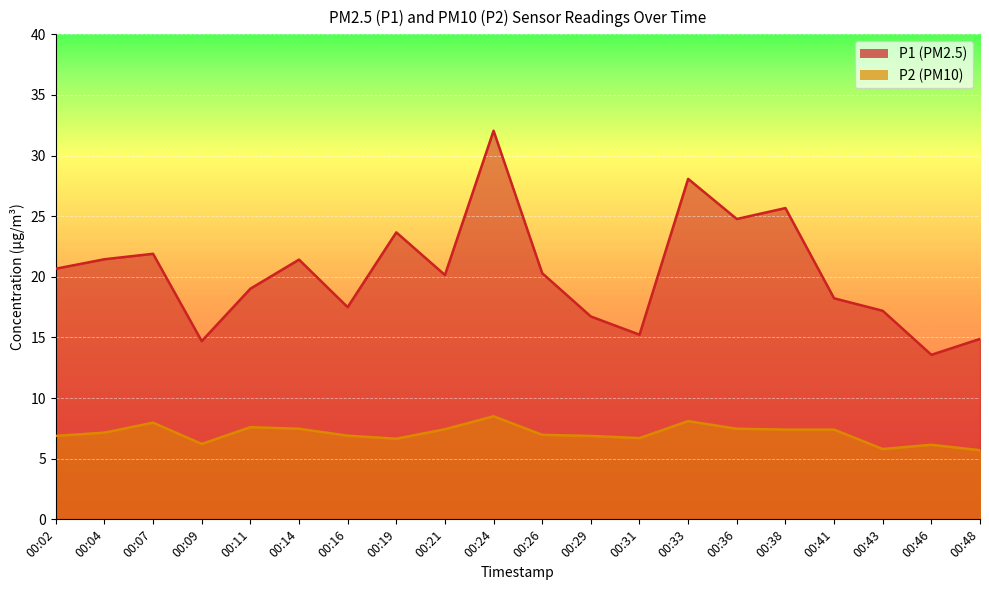

What is the sum of the P2 values at 00:04 and 00:16?

14.1